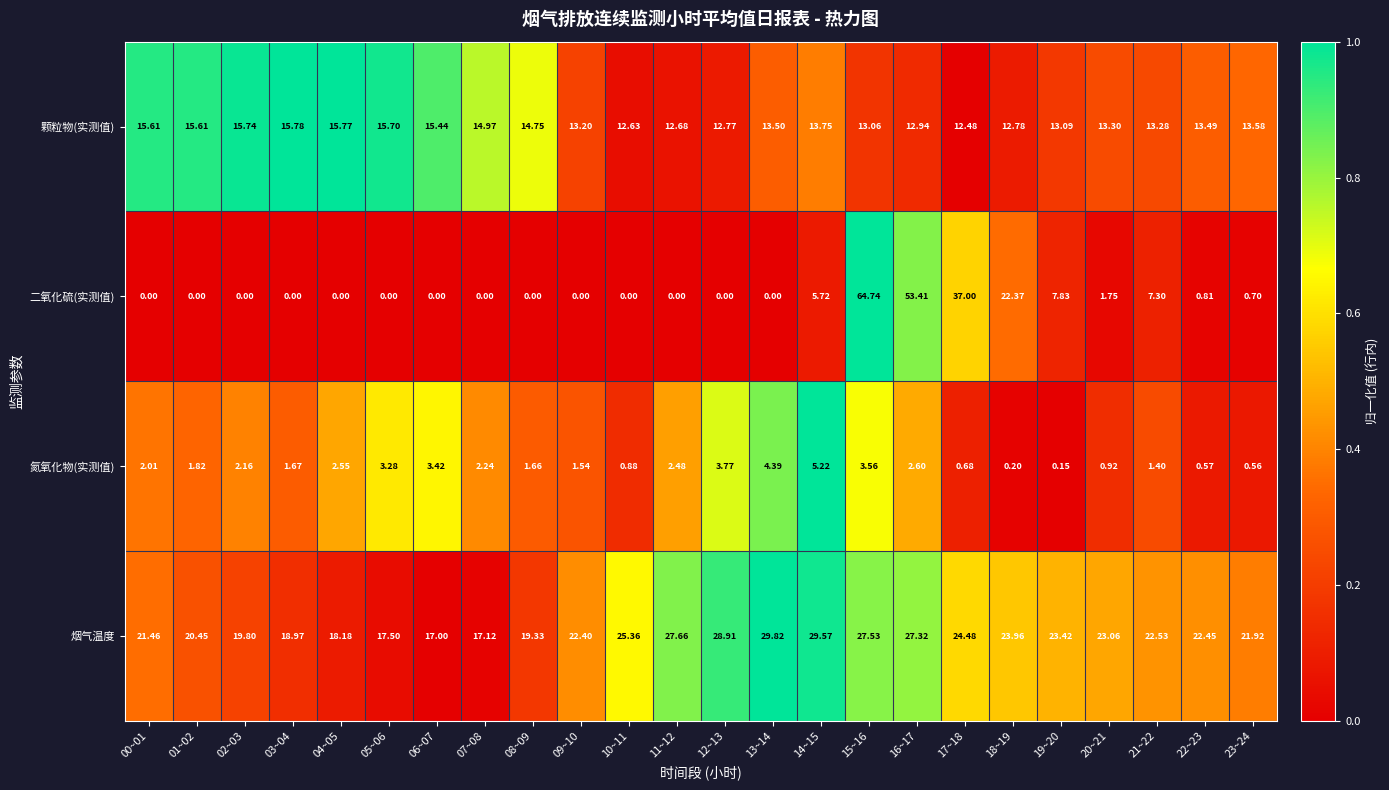

Is the value of 烟气温度 at 18~19 greater than the value of 颗粒物(实测值) at 03~04?

Yes